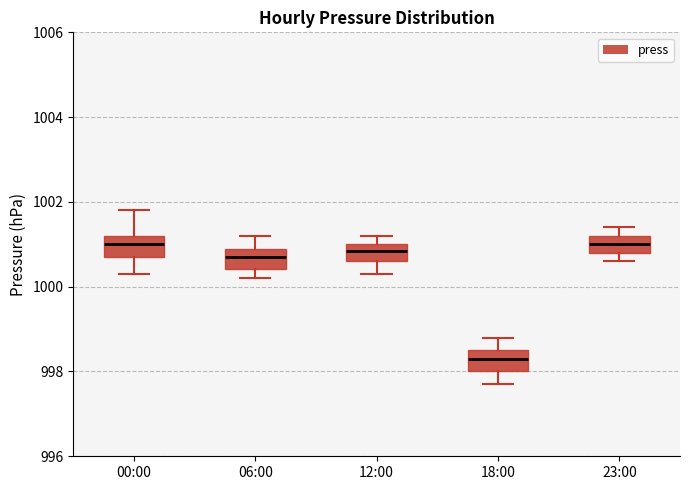

Reading left to right, read every box against the y-axis: the position of its median line, the range the box covers, and the ends of its whiskers. The values are not printed on the chart, so give them approximately, as read against the axis.

00:00: median 1001.0, box 1000.8 to 1001.2, whiskers 1000.4 to 1001.8
06:00: median 1000.8, box 1000.4 to 1001.0, whiskers 1000.2 to 1001.2
12:00: median 1000.8, box 1000.6 to 1001.0, whiskers 1000.4 to 1001.2
18:00: median 998.4, box 998.0 to 998.6, whiskers 997.8 to 998.8
23:00: median 1001.0, box 1000.8 to 1001.2, whiskers 1000.6 to 1001.4